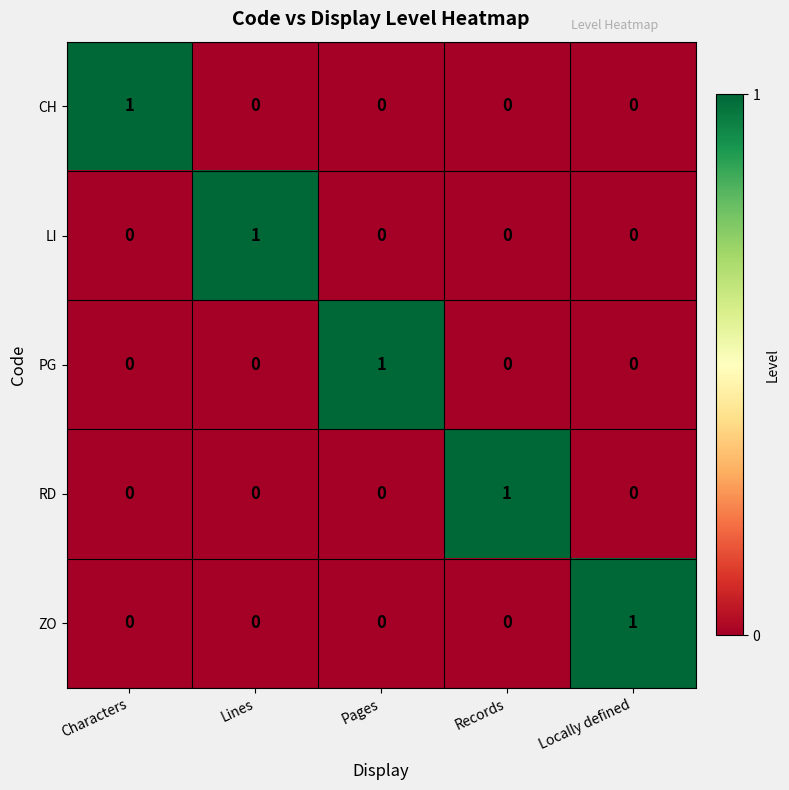

The LI series shows 0 at Records. True or false?

True